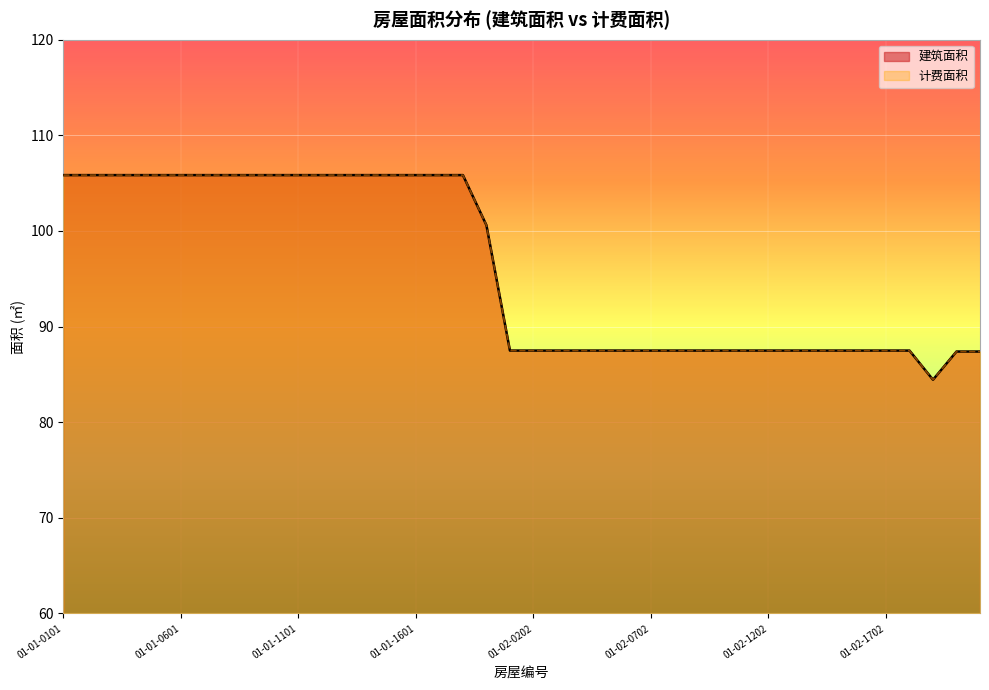

The value of 建筑面积 at 01-01-1301 is 105.8. True or false?

True